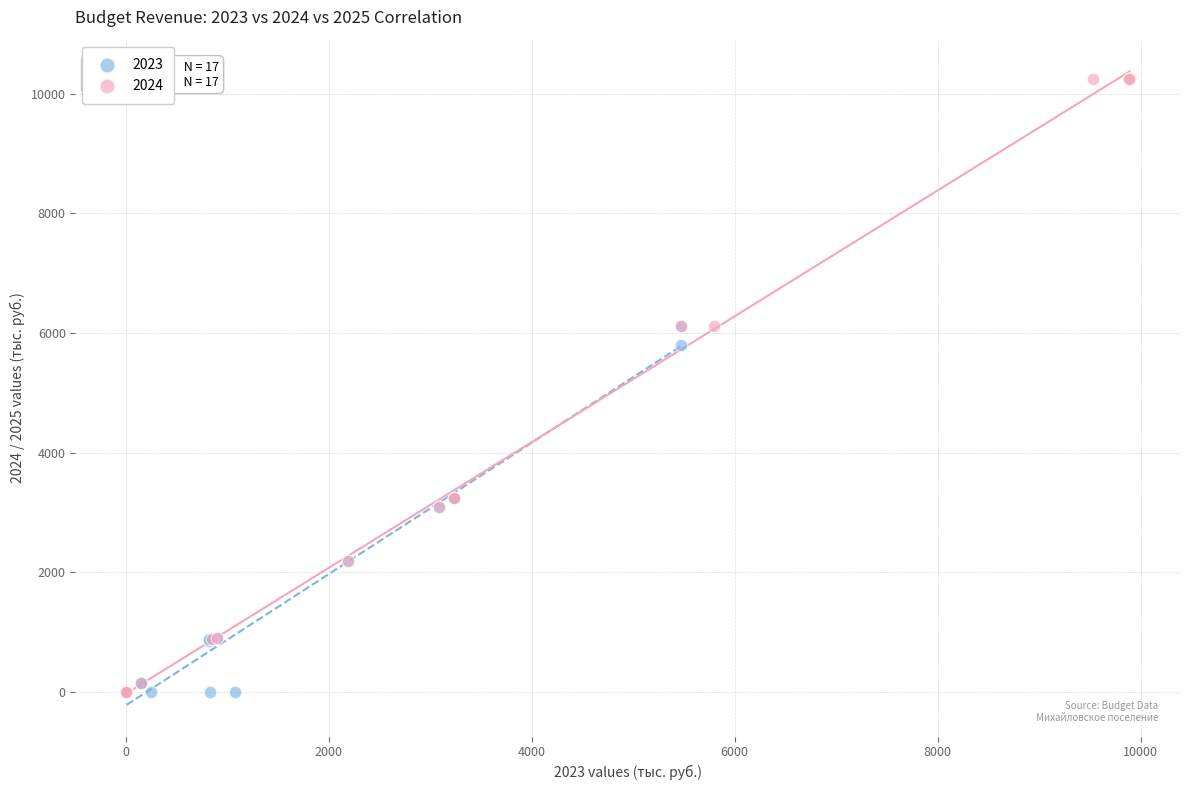

Which series contains the highest Y value?

2024